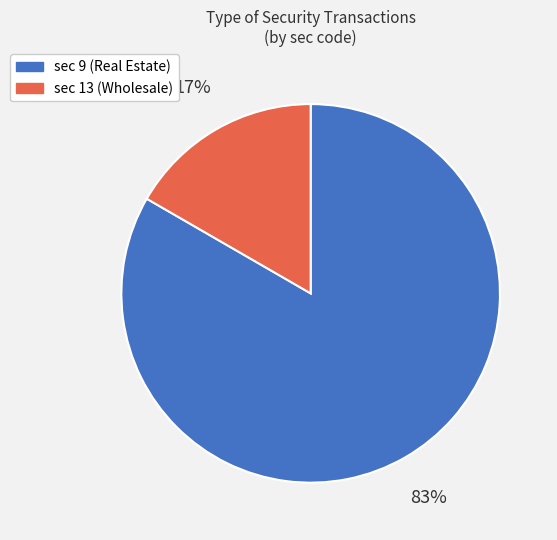

To the nearest percent, what is the average slice percentage?

50%